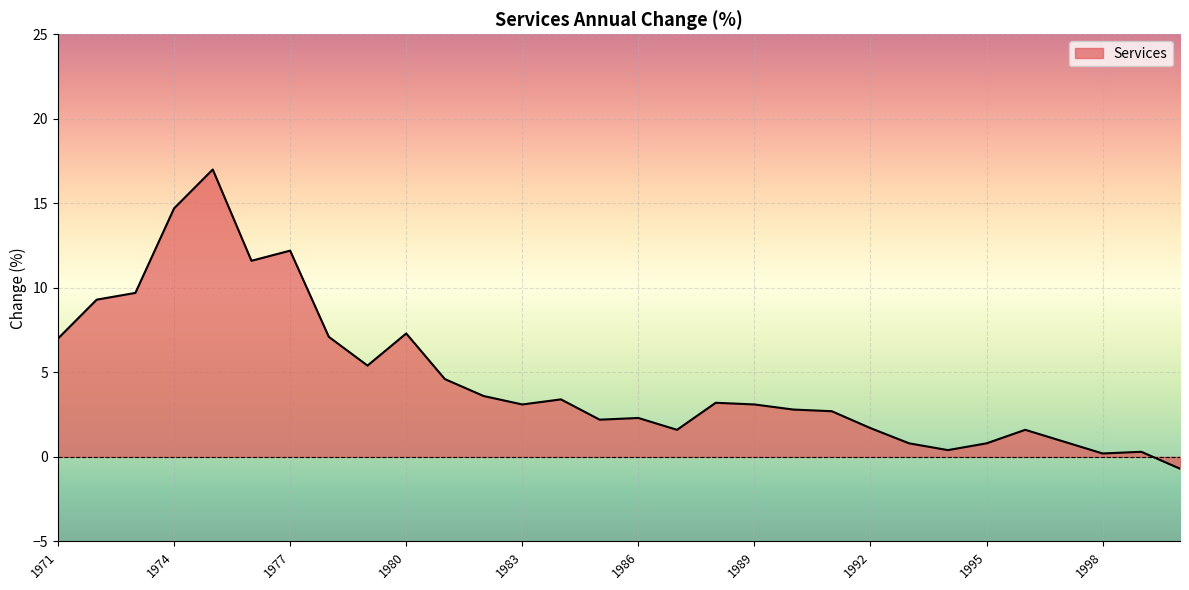

What is the difference between the maximum and minimum values?

17.7